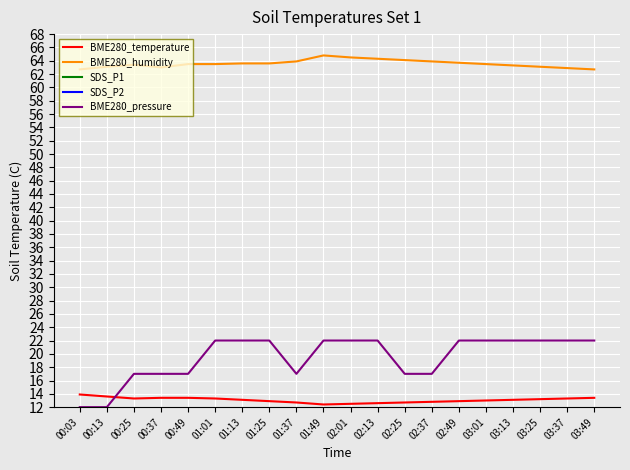

List the labels in order of BME280_pressure value, smallest first.

00:03, 00:13, 00:25, 00:37, 00:49, 01:37, 02:25, 02:37, 01:01, 01:13, 01:25, 01:49, 02:01, 02:13, 02:49, 03:01, 03:13, 03:25, 03:37, 03:49